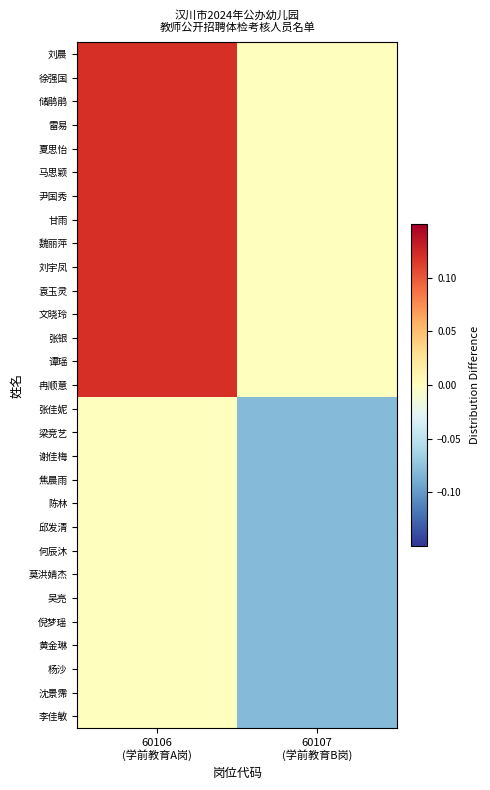

At 60107 (学前教育B岗), list the series in order from smallest to largest.

张佳妮, 梁竞艺, 谢佳梅, 焦晨雨, 陈林, 邱发清, 何辰沐, 莫洪婧杰, 吴亮, 倪梦瑶, 黄金琳, 杨沙, 沈景霈, 李佳敏, 刘晨, 徐强国, 储鹃鹃, 雷易, 夏思怡, 马思颖, 尹国秀, 甘雨, 魏丽萍, 刘宇凤, 袁玉灵, 文晓玲, 张银, 谭瑶, 冉顺意